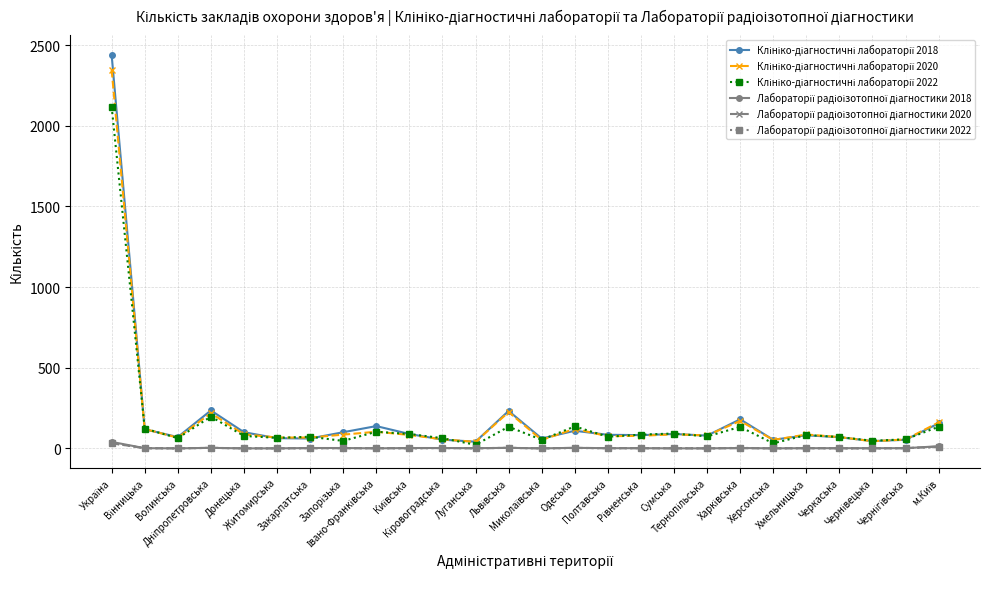

What is the maximum value shown in the chart?

2441